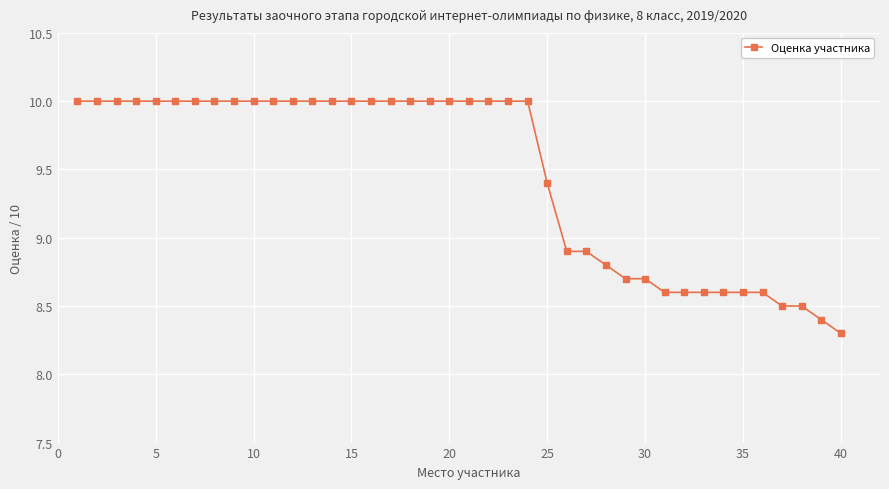

Is this an area chart (filled region under the line)?

No